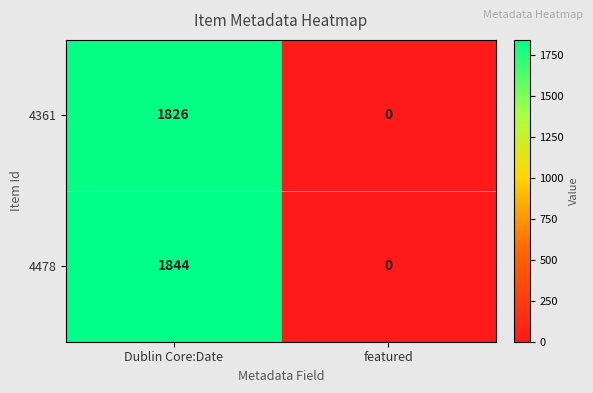

List the series in order of their overall mean, highest first.

4478, 4361